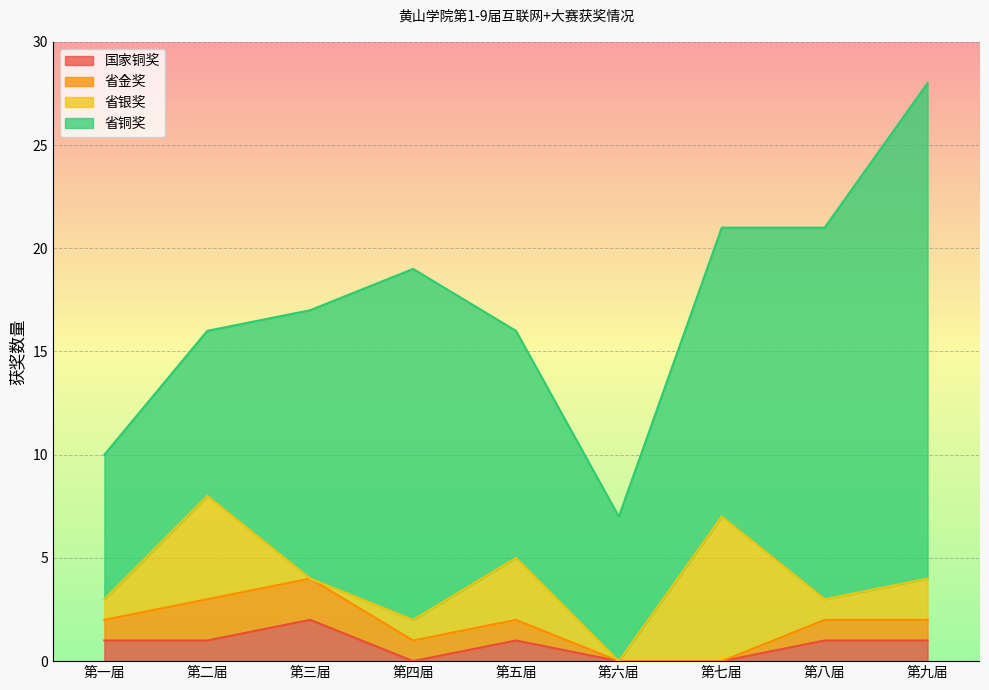

Where does the 省银奖 series first go above 1?

第二届